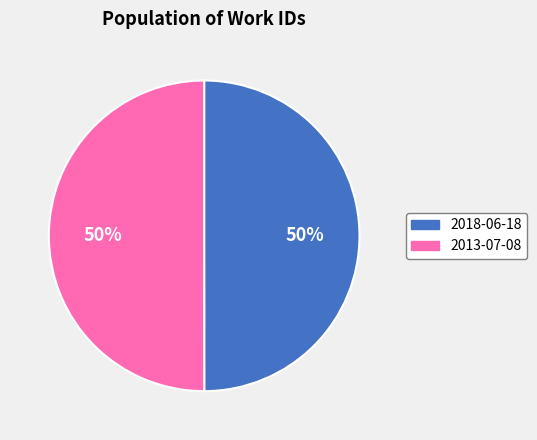

Approximately how many times larger is the value at 2013-07-08 compared to 2018-06-18?

1.0